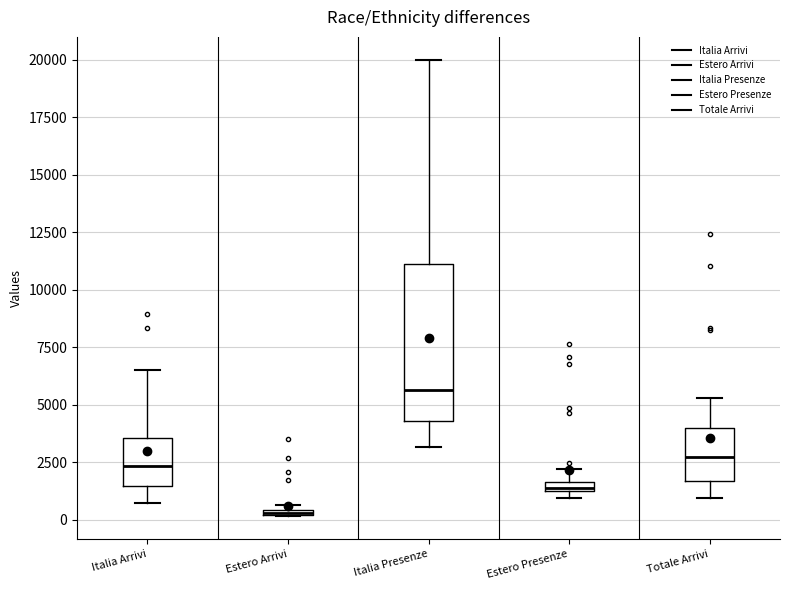

Comparing the boxes themselves (not the whiskers), which one is the tallest?

Italia Presenze